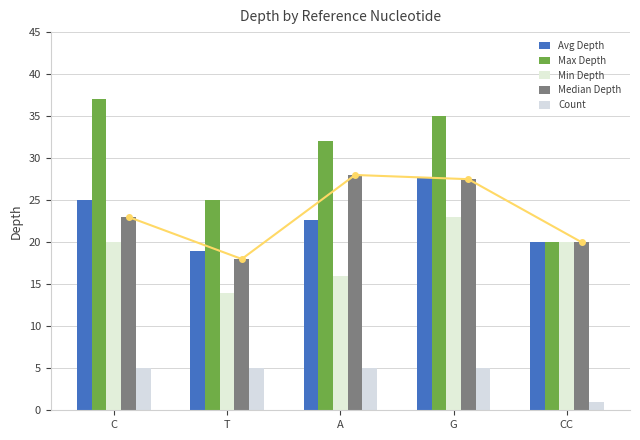

What is the sum of all Avg Depth values?

114.4